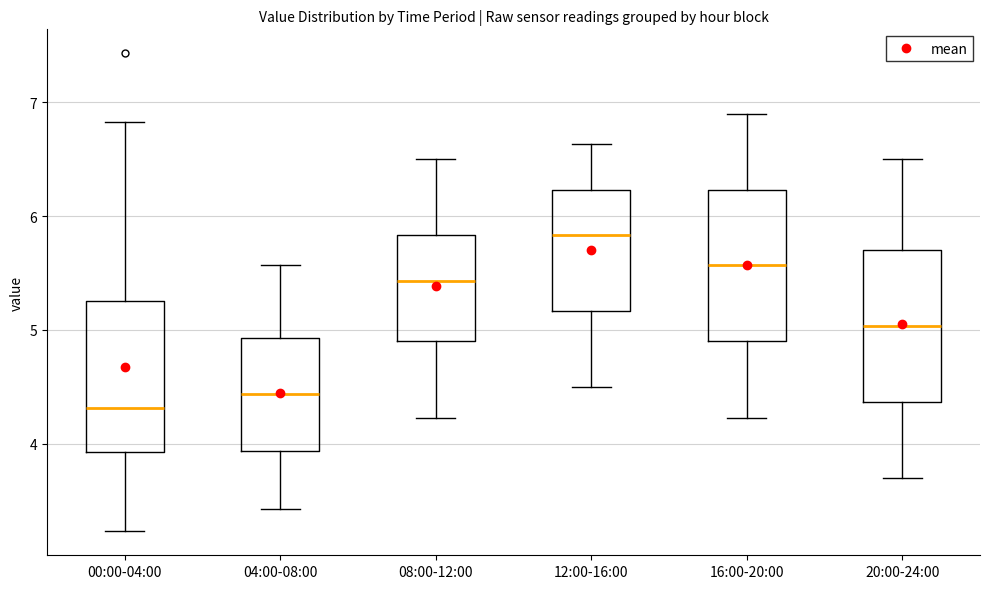

Reading left to right, read every box against the y-axis: the position of its median line, the range the box covers, and the ends of its whiskers. The values are not printed on the chart, so give them approximately, as read against the axis.

00:00-04:00: median 4.3, box 3.9 to 5.3, whiskers 3.2 to 6.8
04:00-08:00: median 4.4, box 3.9 to 4.9, whiskers 3.4 to 5.6
08:00-12:00: median 5.4, box 4.9 to 5.8, whiskers 4.2 to 6.5
12:00-16:00: median 5.8, box 5.2 to 6.2, whiskers 4.5 to 6.6
16:00-20:00: median 5.6, box 4.9 to 6.2, whiskers 4.2 to 6.9
20:00-24:00: median 5.0, box 4.4 to 5.7, whiskers 3.7 to 6.5